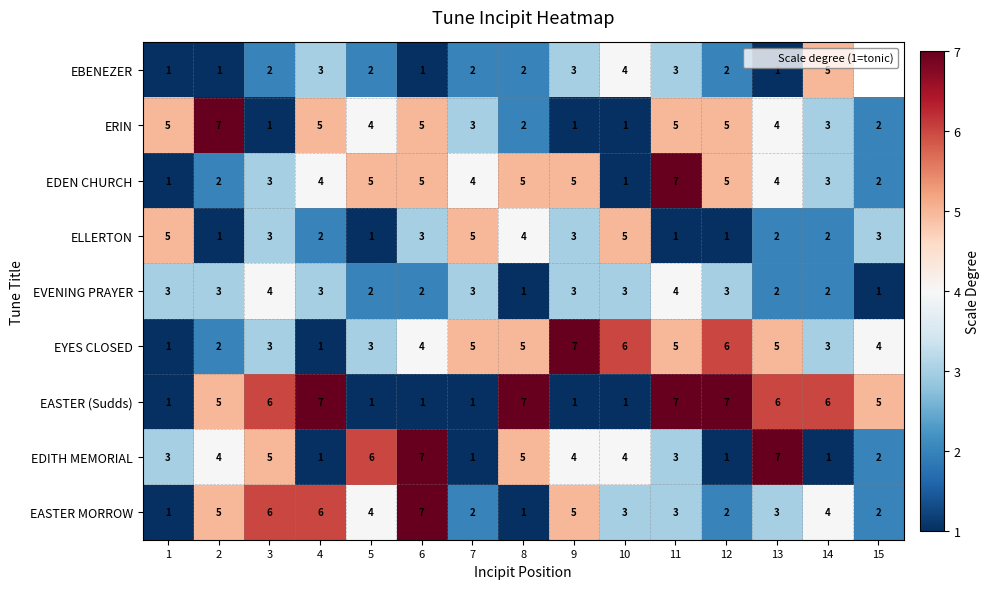

What is the difference between the maximum and minimum values in the EVENING PRAYER series?

3